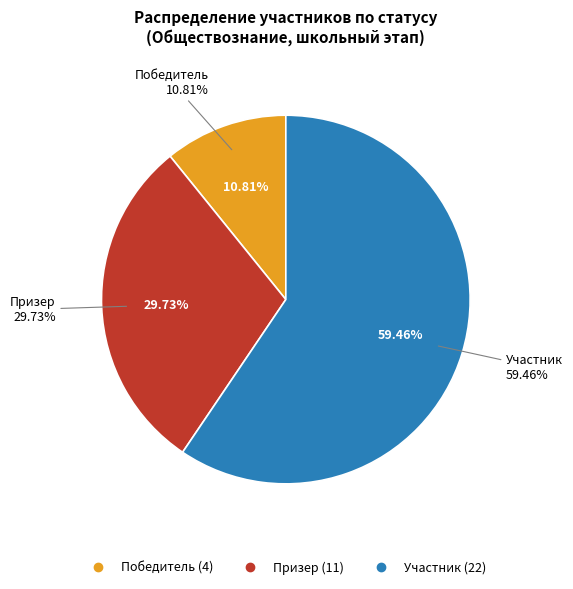

True or false: Победитель accounts for 18% of the total.

False